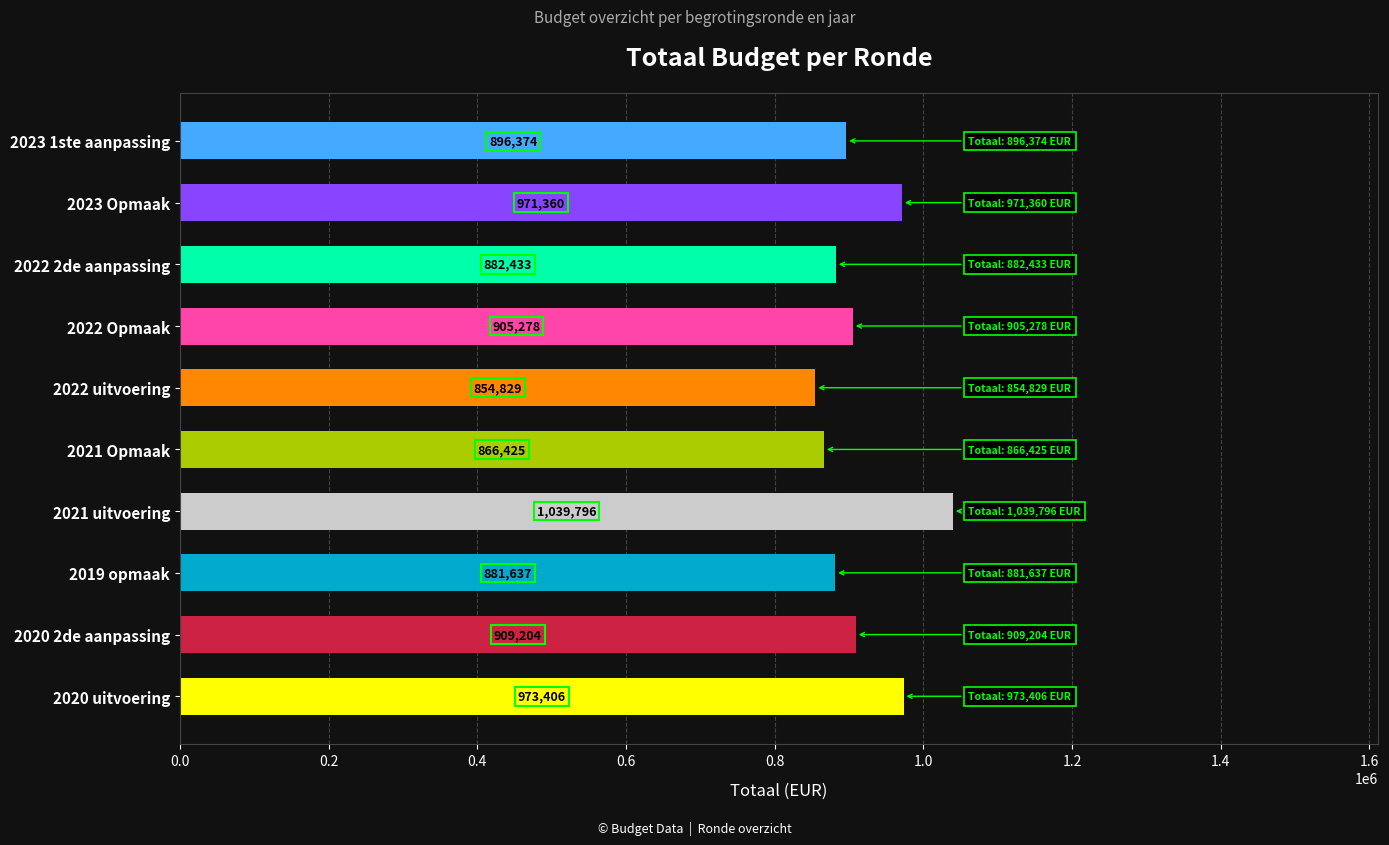

What is the ratio of the value at 2023 1ste aanpassing to the value at 2022 2de aanpassing?

1.0